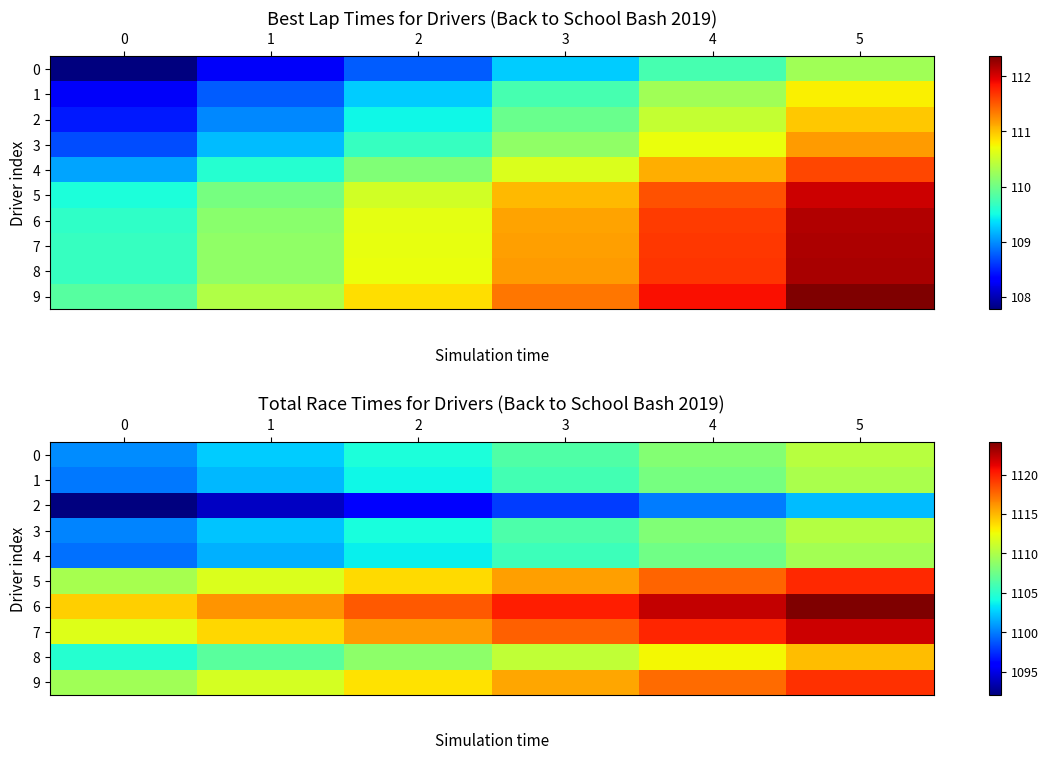

What is the difference between the maximum and minimum values in the 5 series?

10.0